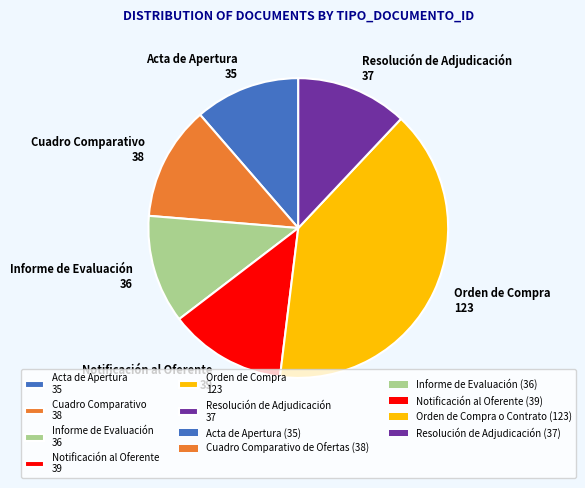

What is the largest slice in the pie chart?

Orden de Compra 123